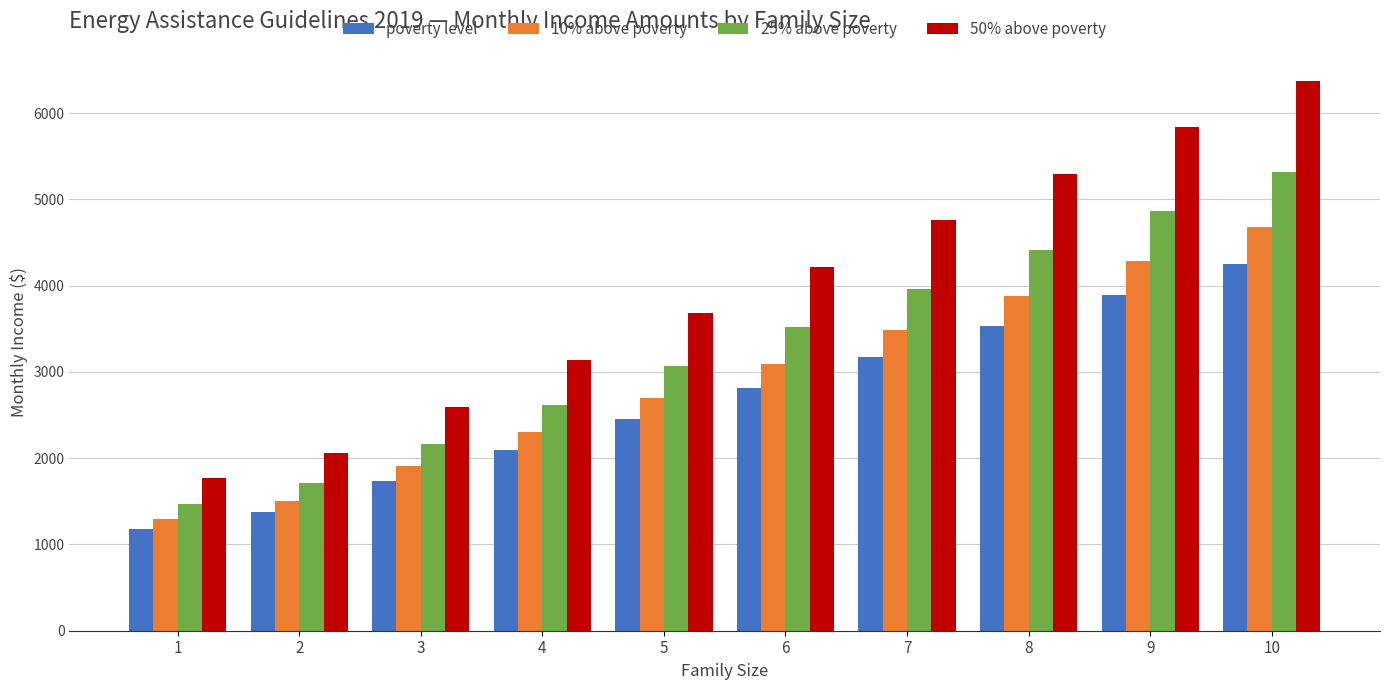

Is it true that 25% above poverty equals 629 at 1?

False